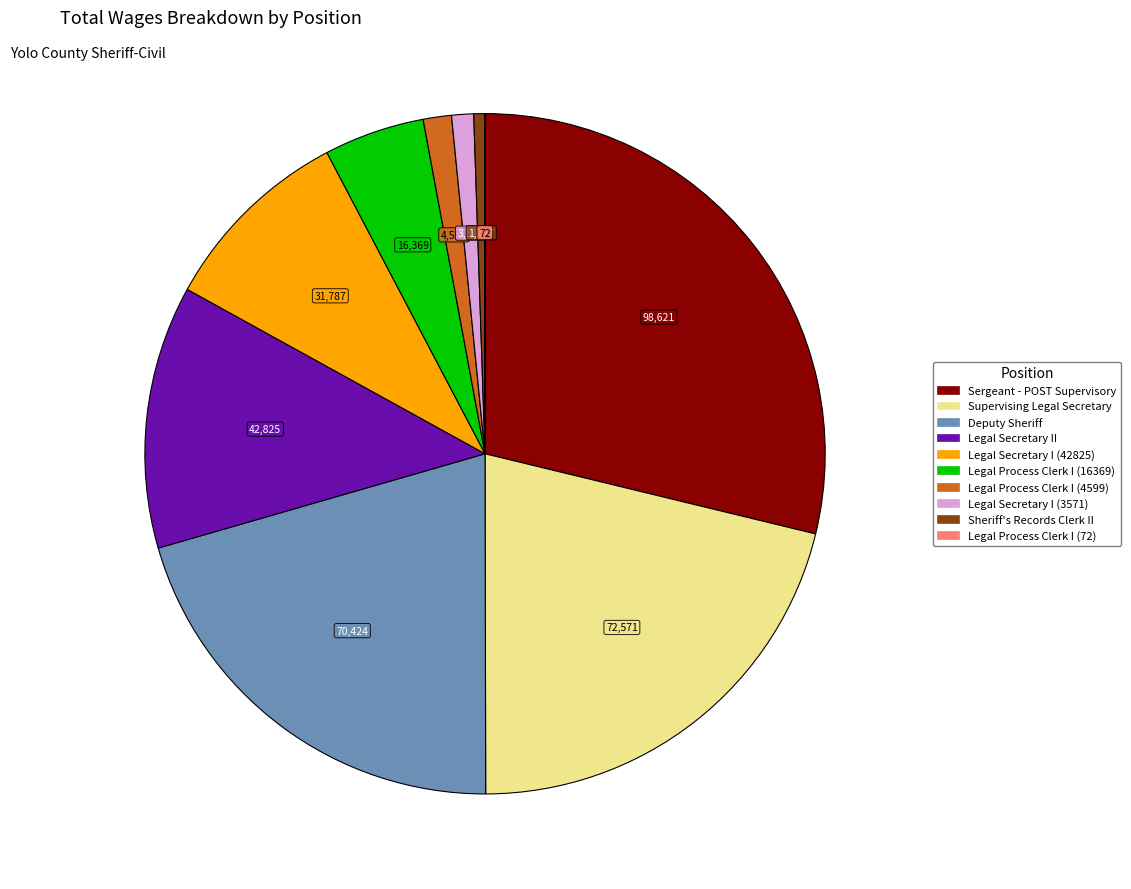

The Sergeant - POST Supervisory slice represents 29% of the pie. True or false?

True